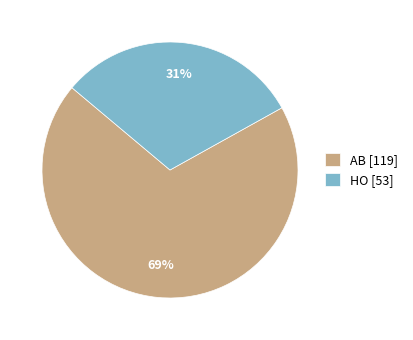

What percentage is the HO slice, to the nearest percent?

31%